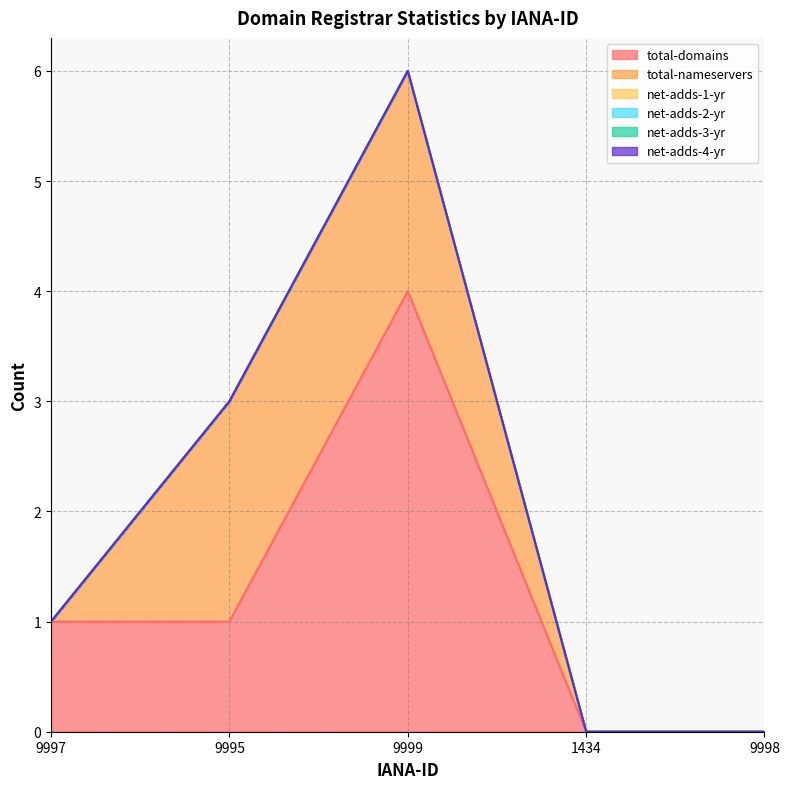

What is the label of the 5th point from the right?

9997